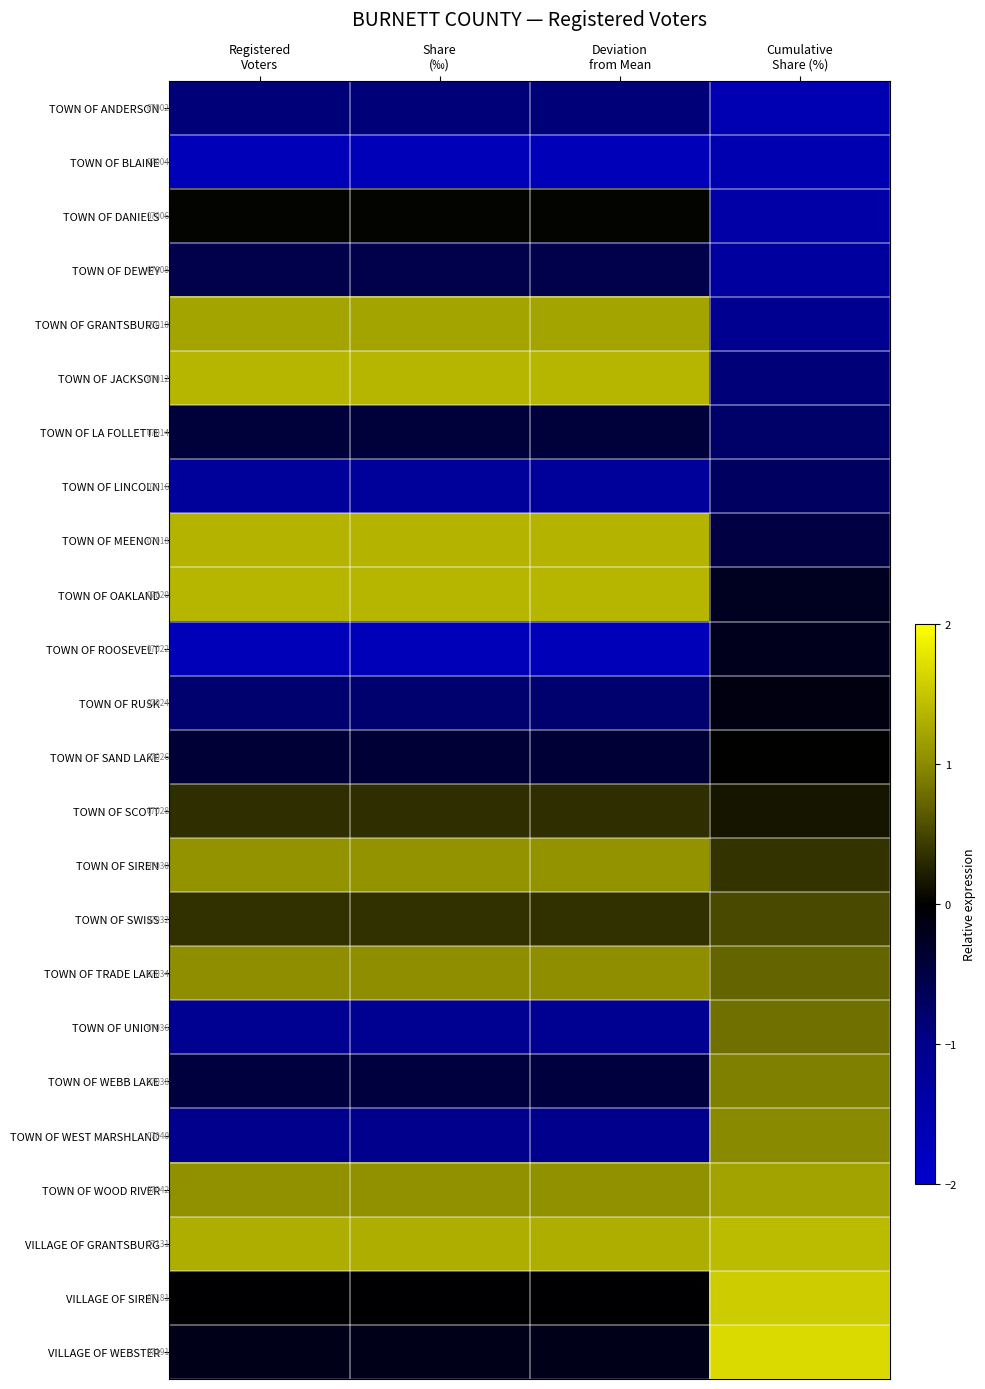

How many categories are shown in the chart?

4